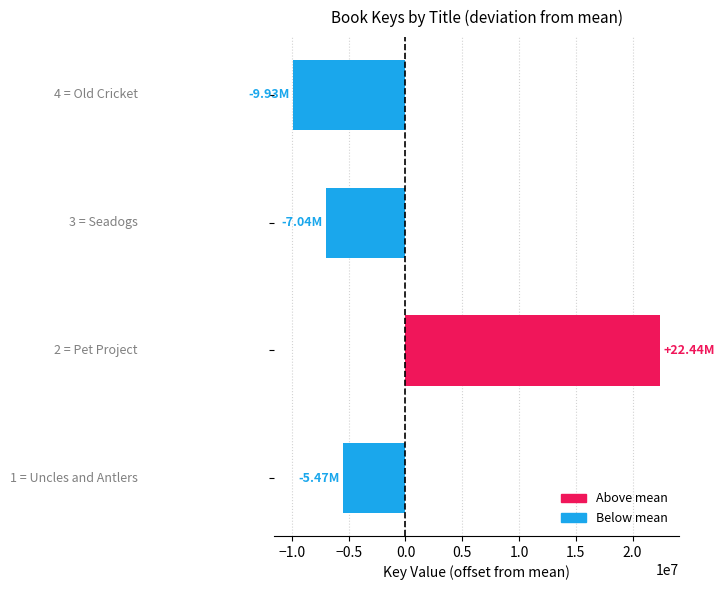

What is the difference between the second highest and second lowest values?

1569653.0